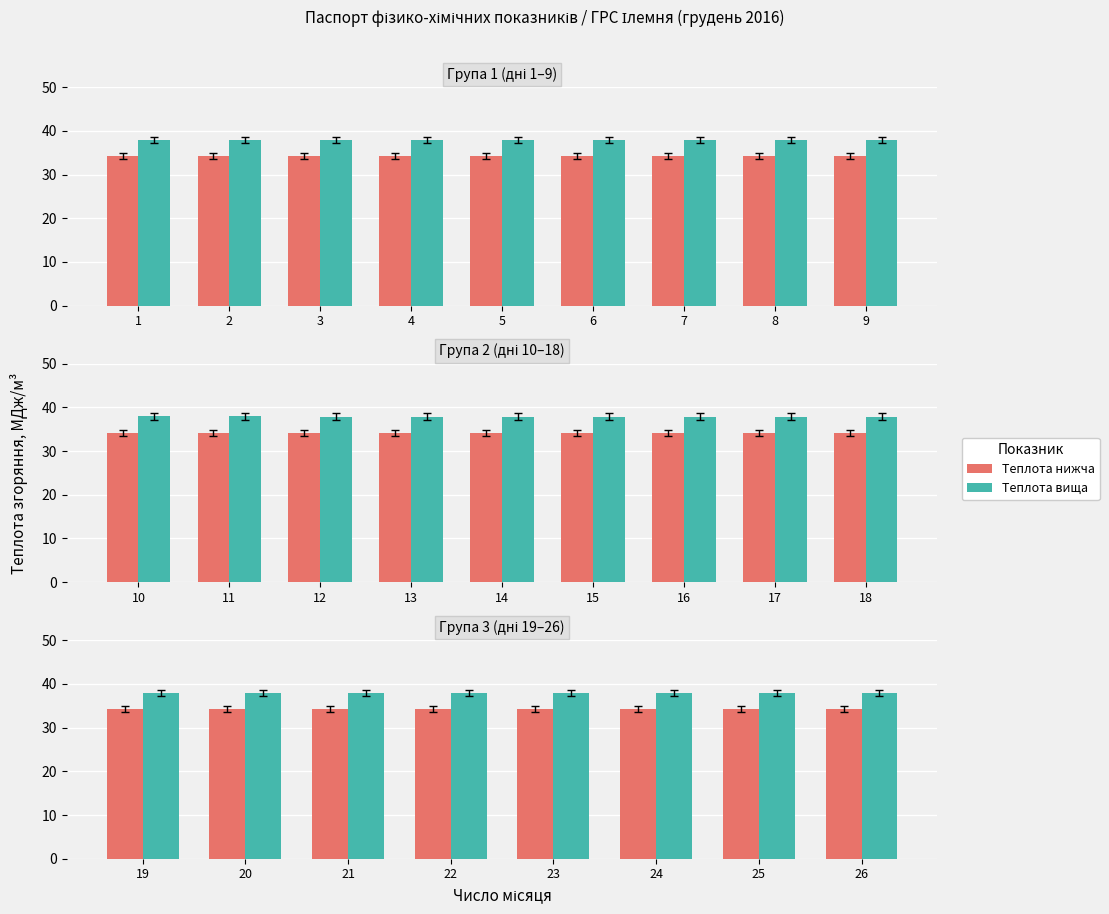

Is it true that Теплота вища equals 56.0 at 26?

False